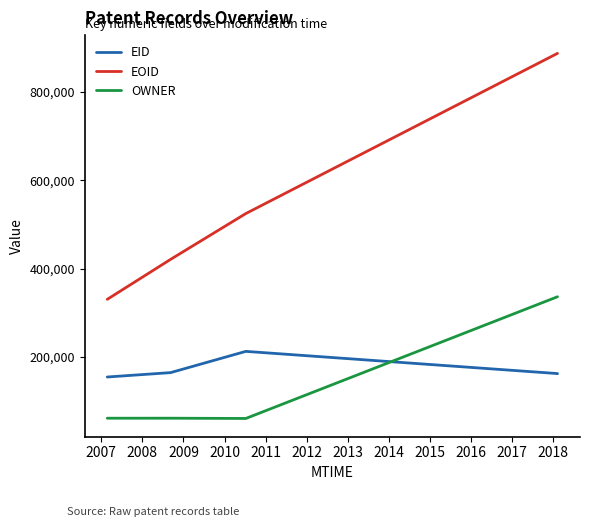

What is the difference between the maximum and minimum values in the EOID series?

557577